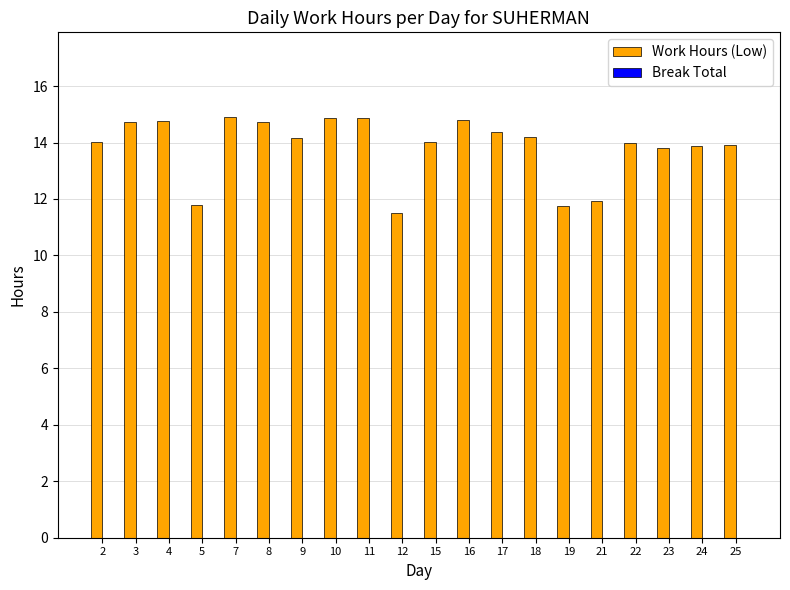

What is the smallest value displayed?

11.5